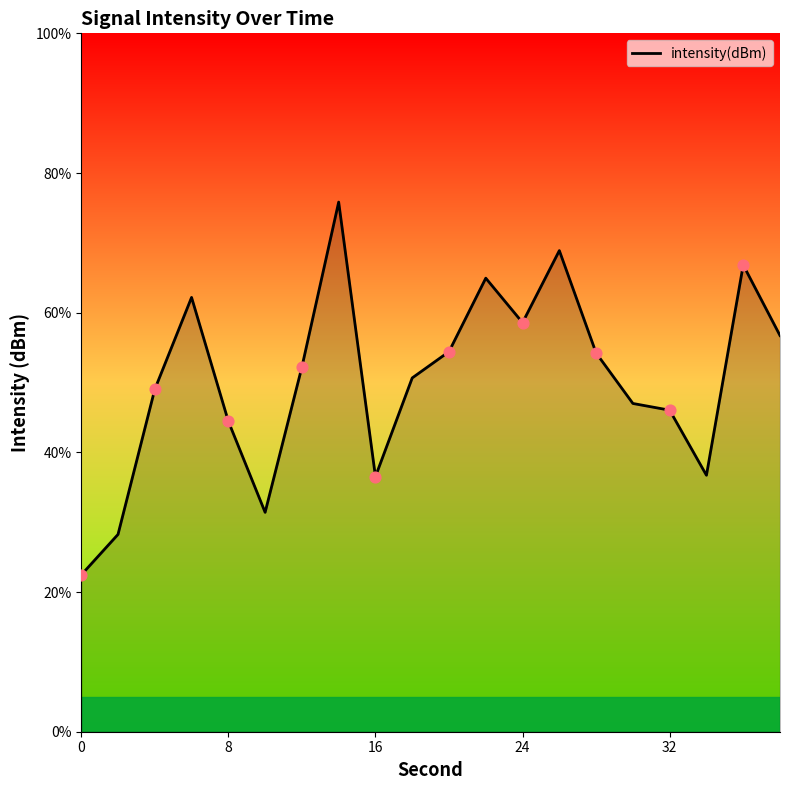

What is the difference between the maximum and minimum values?

53.4